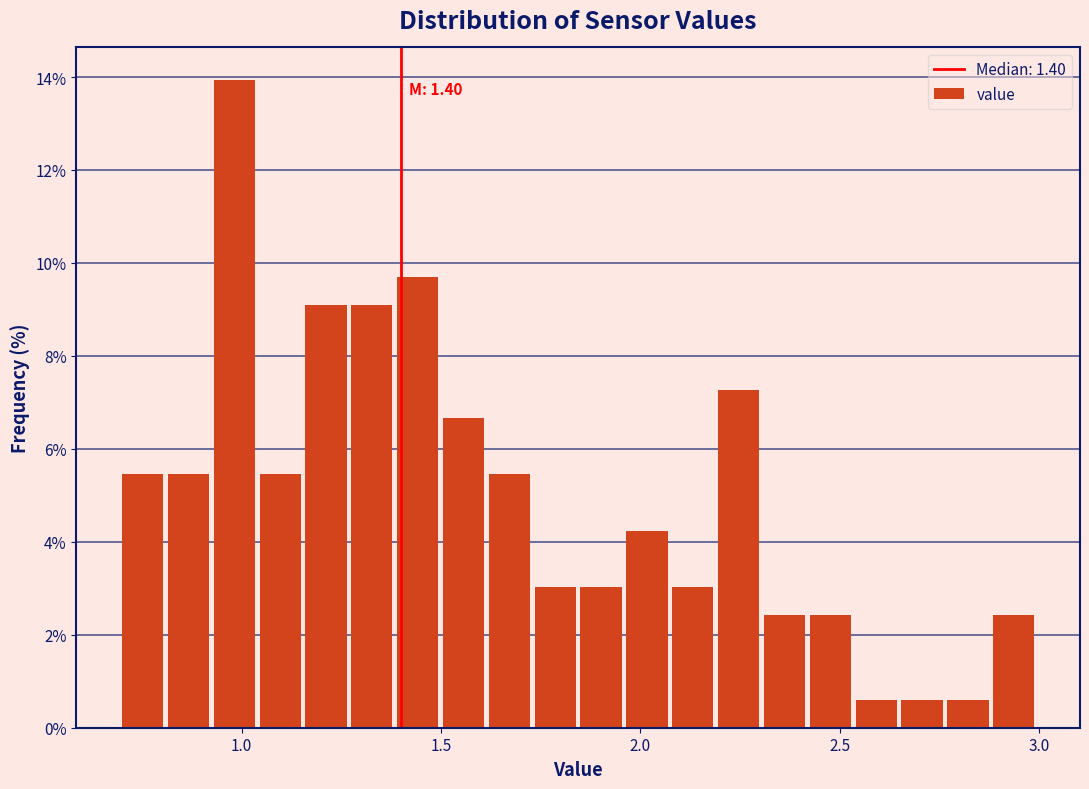

Around what value on the x-axis is the tallest bar? Give the approximate position of its centre, as read against the axis.

1.00